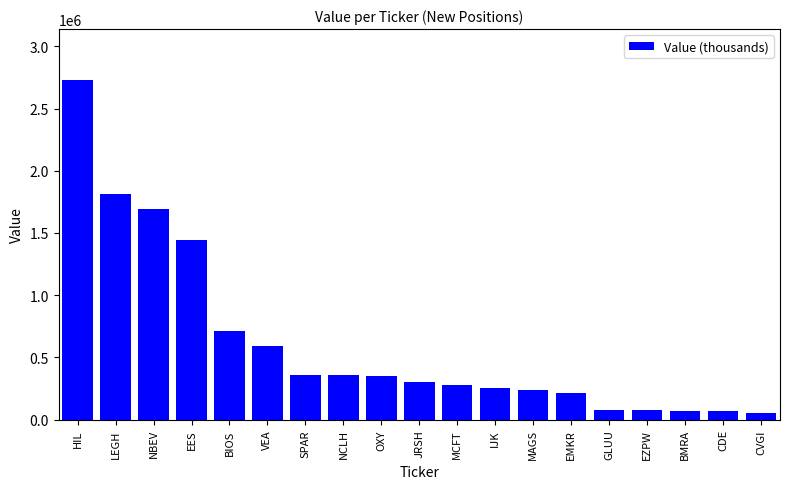

What is the difference between the maximum and second lowest values?

2662000